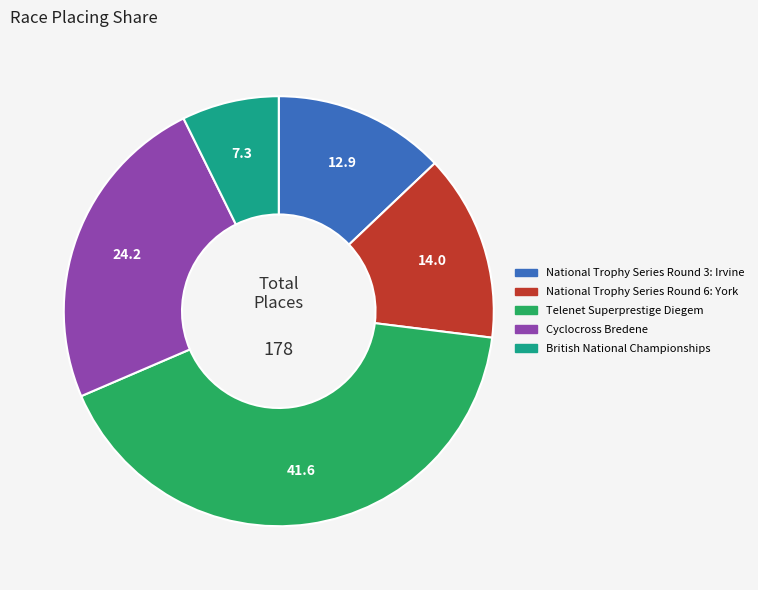

What is the ratio of the value at Telenet Superprestige Diegem to the value at National Trophy Series Round 6: York?

3.0